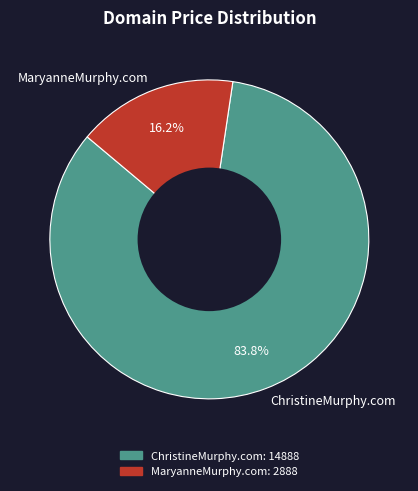

What is the total percentage of MaryanneMurphy.com and ChristineMurphy.com?

100.0%